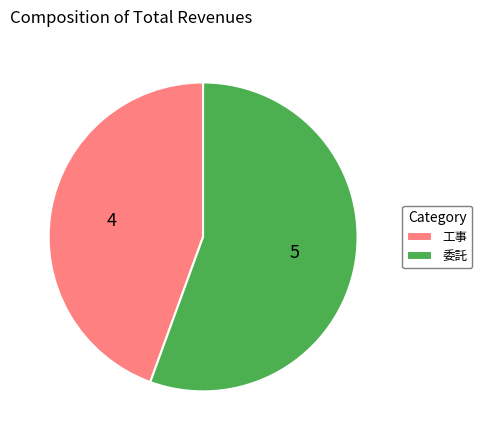

Which slice is the smallest?

工事